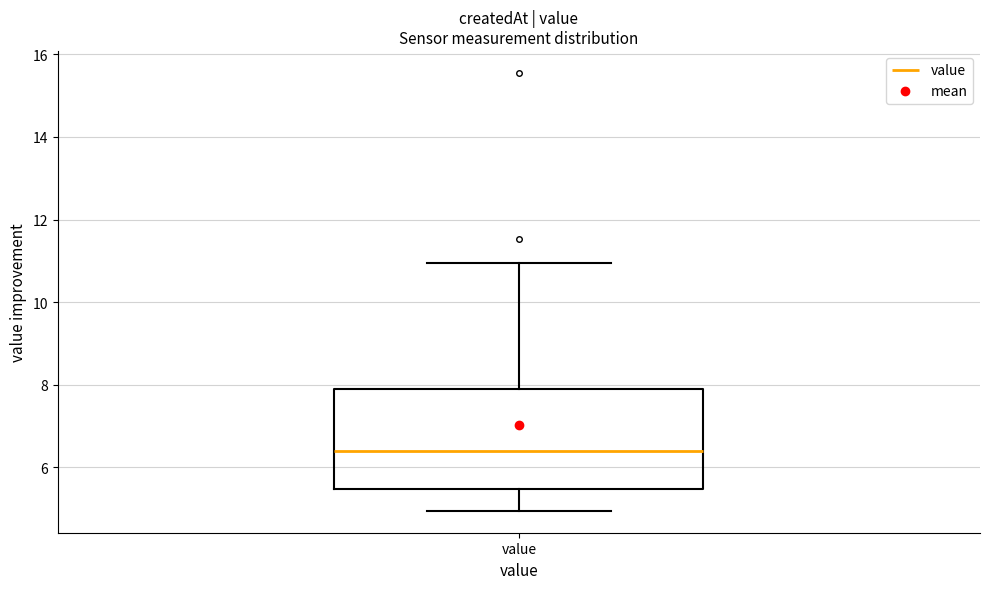

Transcribe this box plot: give where the median line is, the range the box spans, and where the two whiskers end, as read against the y-axis. The values are not printed on the chart, so give them approximately, as read against the axis.

median 6.4, box 5.4 to 7.8, whiskers 5.0 to 11.0